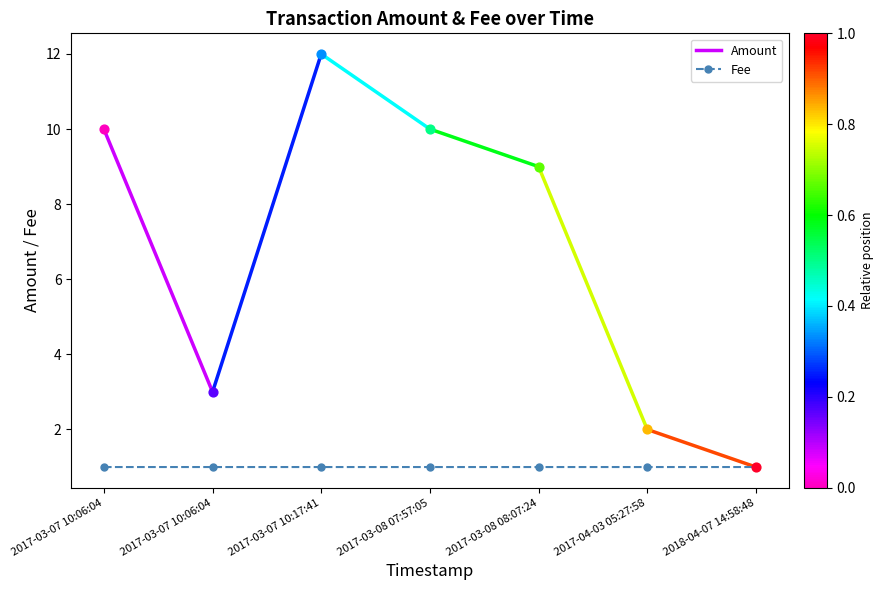

Between 2017-03-07 10:06:04 and 2017-03-07 10:06:04, which is larger?

2017-03-07 10:06:04